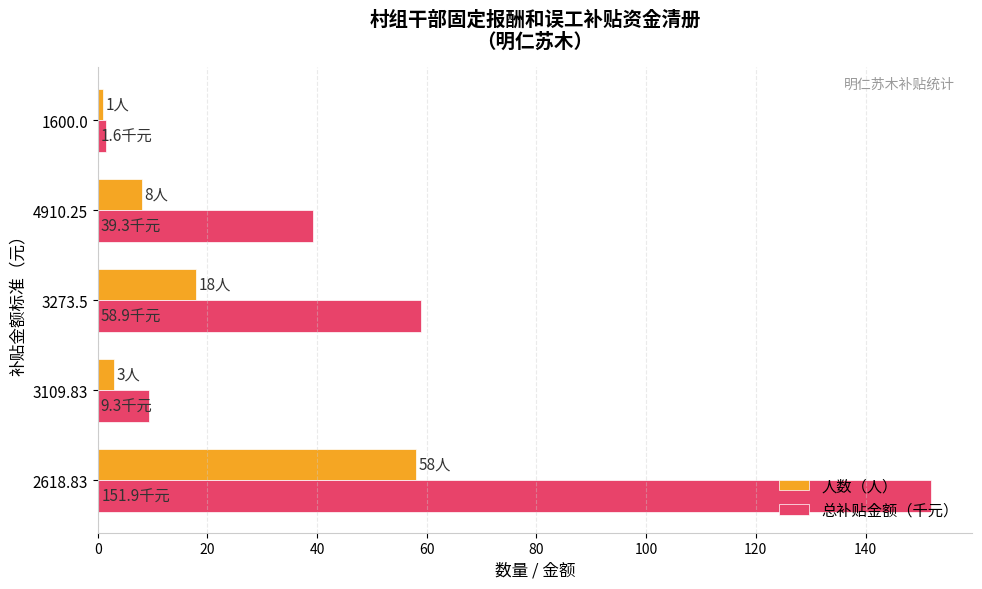

The value of 人数（人） at 2618.83 is 36.1. True or false?

False